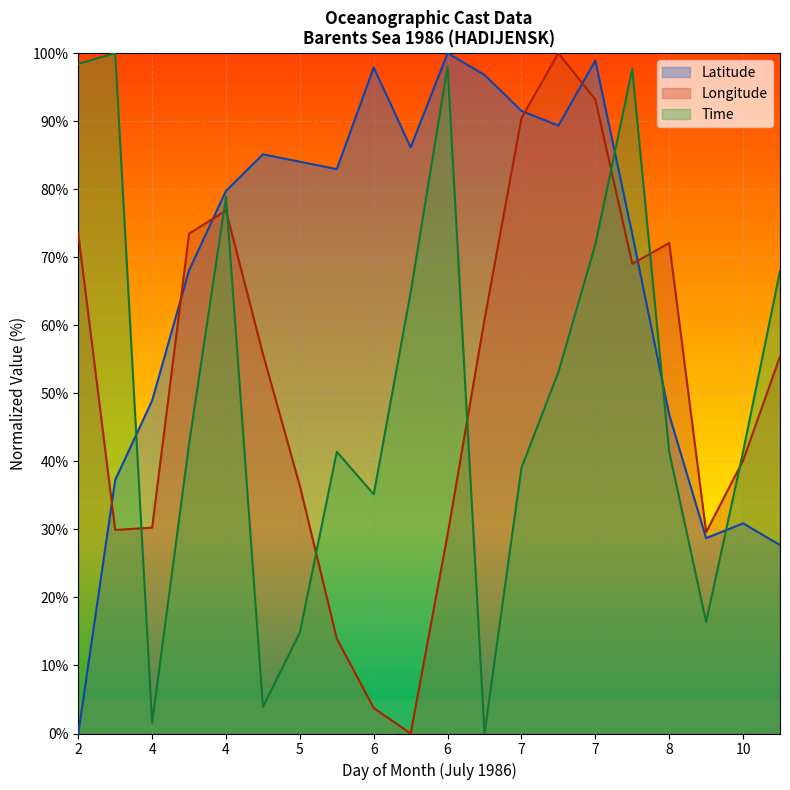

What is the total value across all series at 4?

80.8